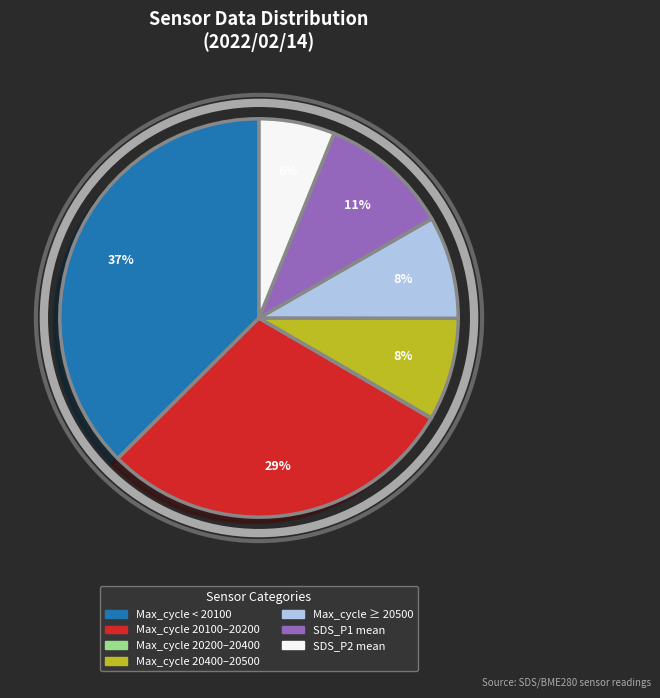

Is there any slice that represents more than half of the pie?

No